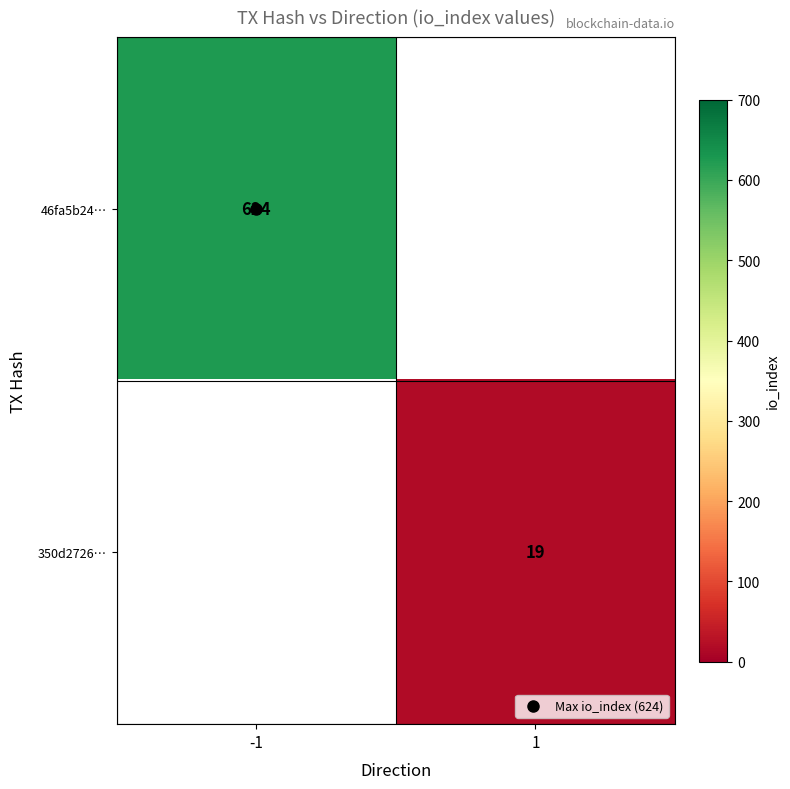

Rank the categories by 46fa5b24… value from lowest to highest.

-1, 1